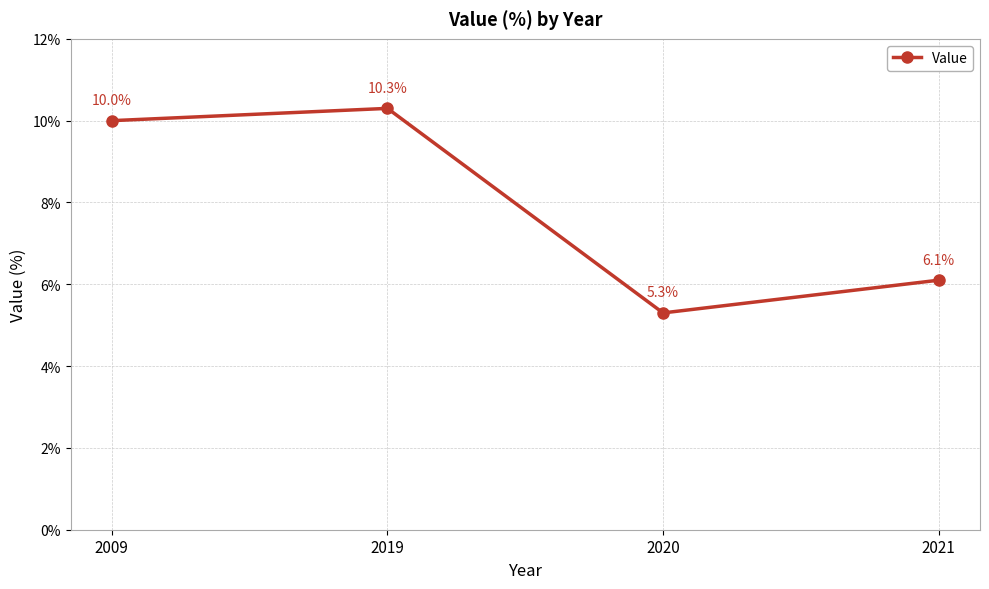

How many values are below 10?

2